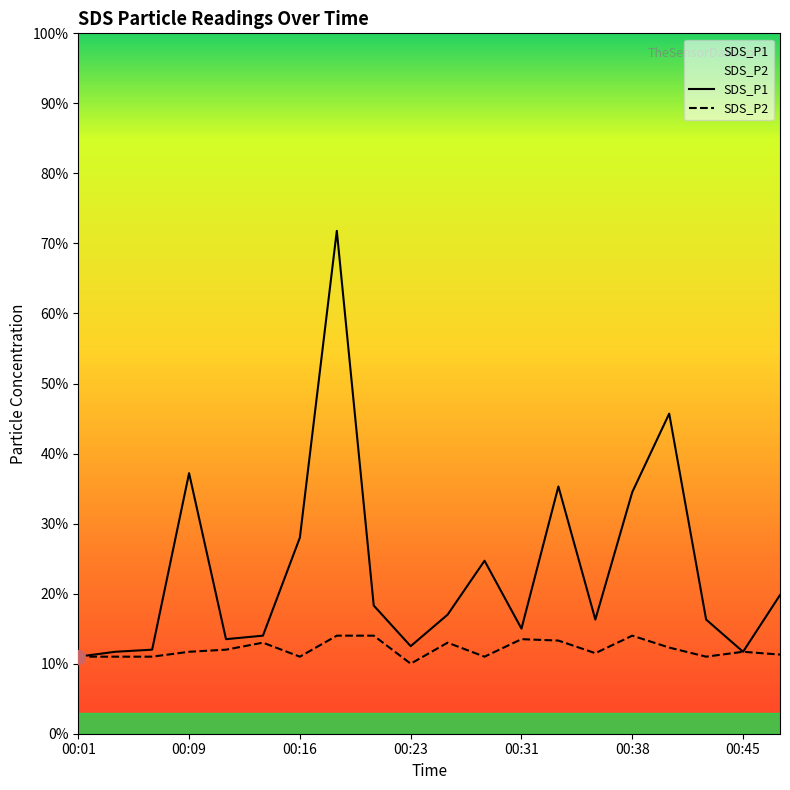

What are all the series names shown in the legend?

SDS_P1, SDS_P2